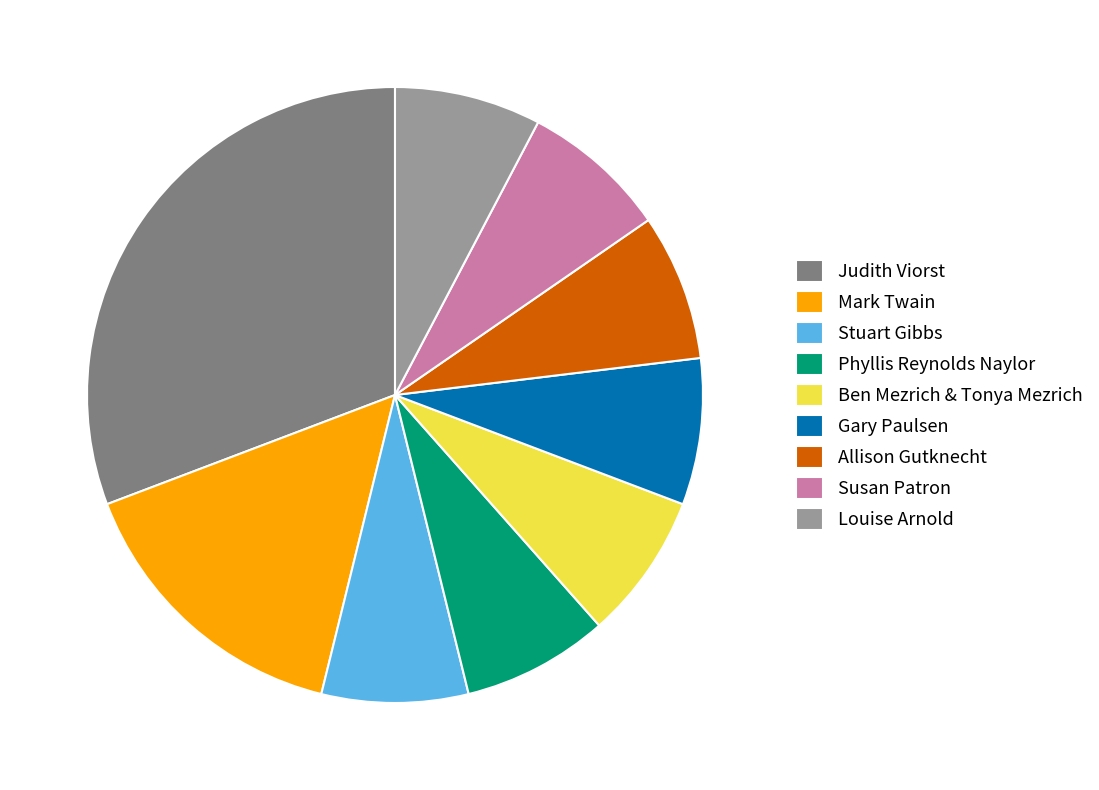

Does any single category account for the majority?

No